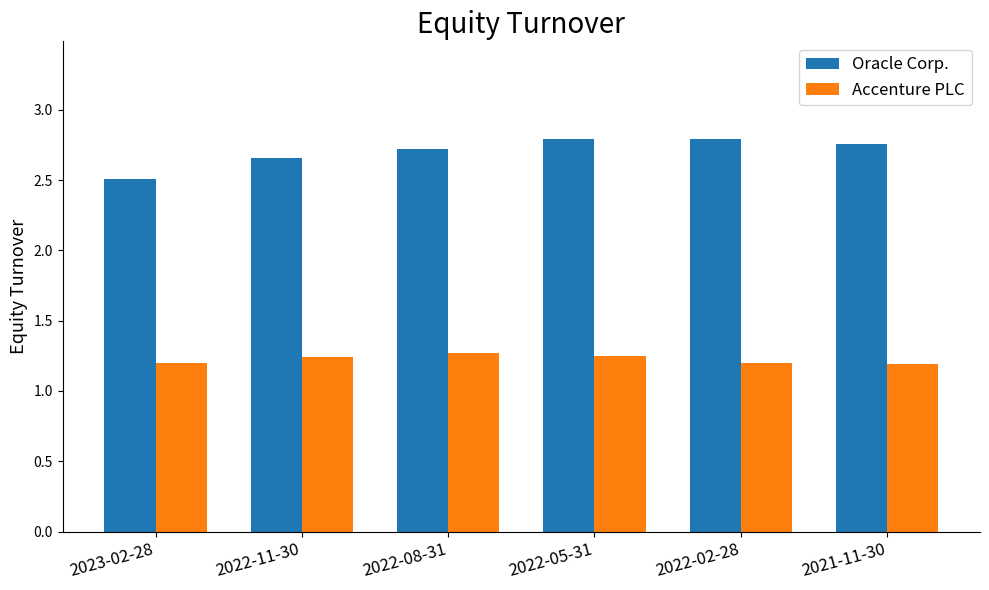

Which category has the lowest value in the Oracle Corp. series?

2023-02-28